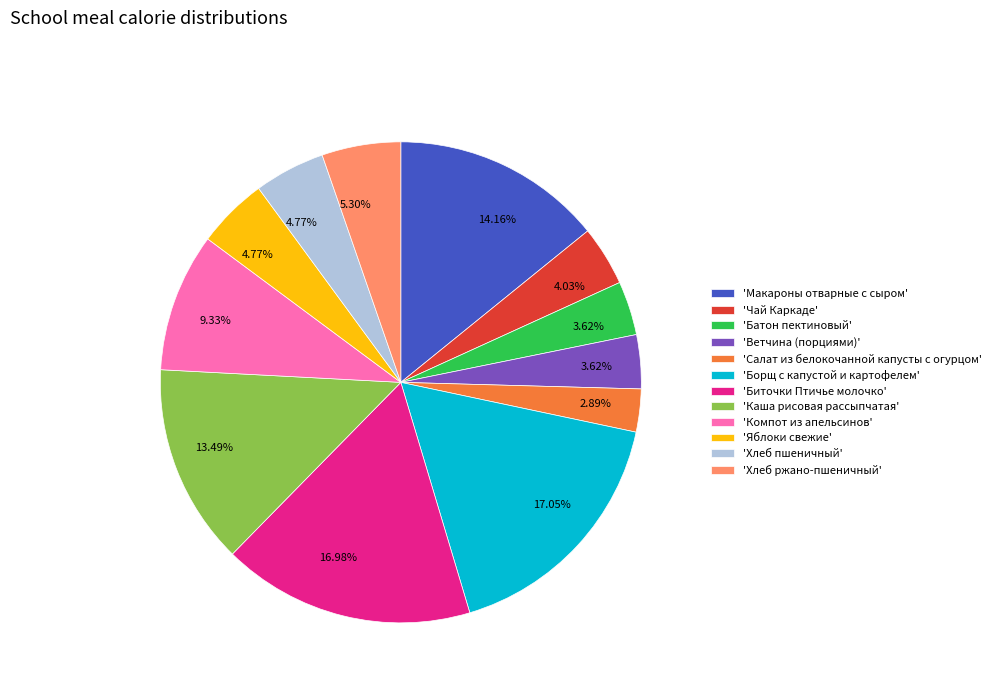

Do 'Каша рисовая рассыпчатая' and 'Макароны отварные с сыром' together represent more than half of the pie?

No